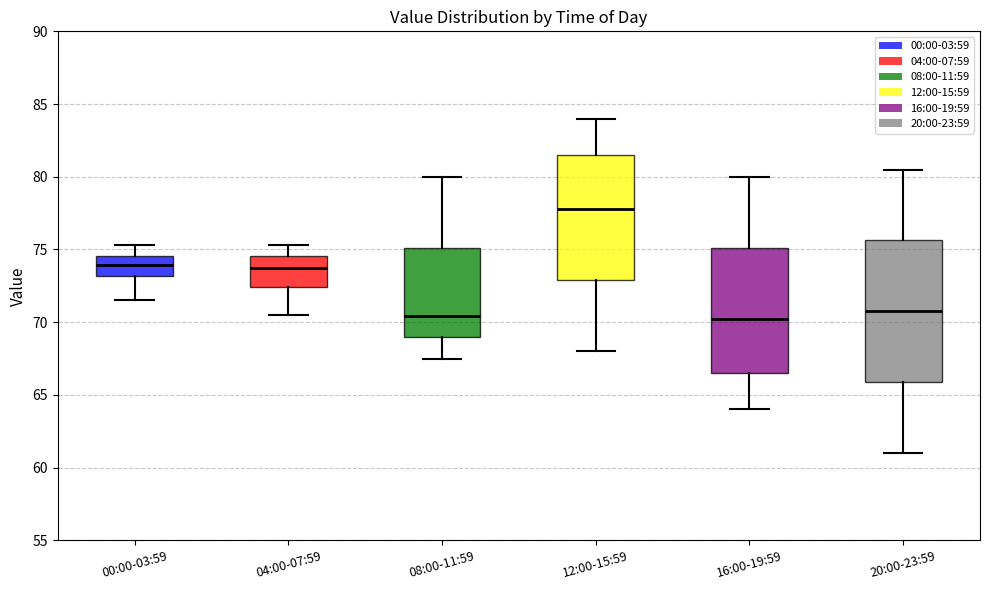

Which box is the tallest, from its lower edge to its upper edge?

20:00-23:59